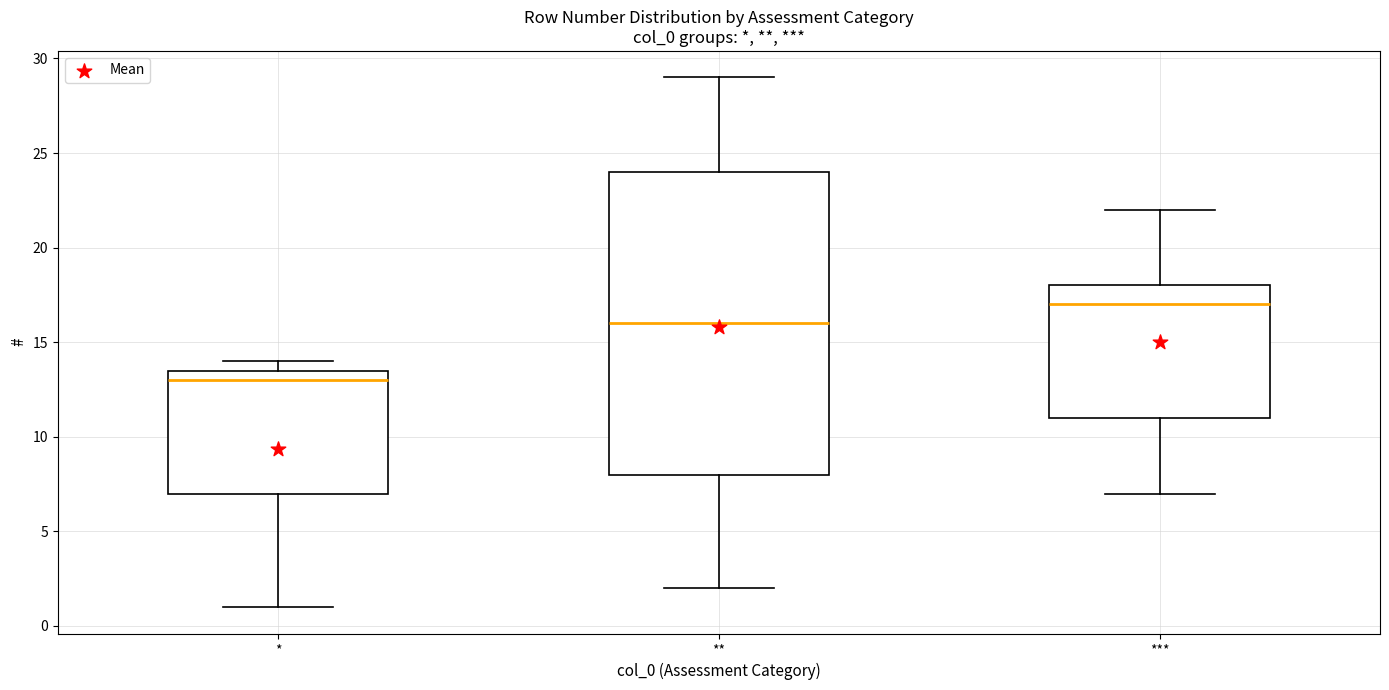

Reading left to right, transcribe this box plot: for each box, give where its median line is, the range the box spans, and where its two whiskers end, as read against the y-axis. The values are not printed on the chart, so give them approximately, as read against the axis.

*: median 13.0, box 7.0 to 13.5, whiskers 1.0 to 14.0
**: median 16.0, box 8.0 to 24.0, whiskers 2.0 to 29.0
***: median 17.0, box 11.0 to 18.0, whiskers 7.0 to 22.0